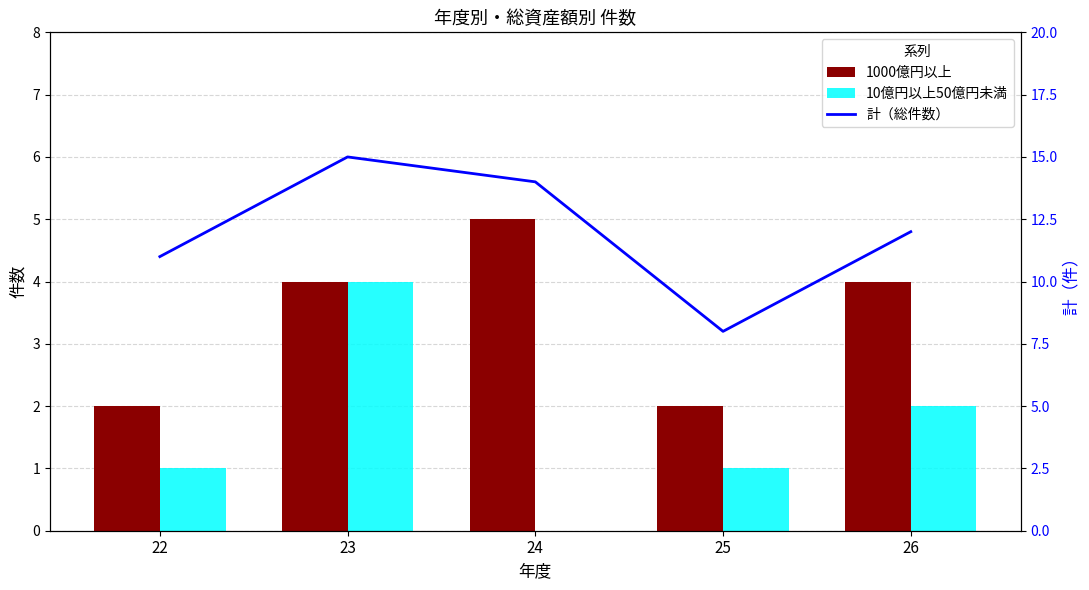

At which category is the sum across all series the highest?

23